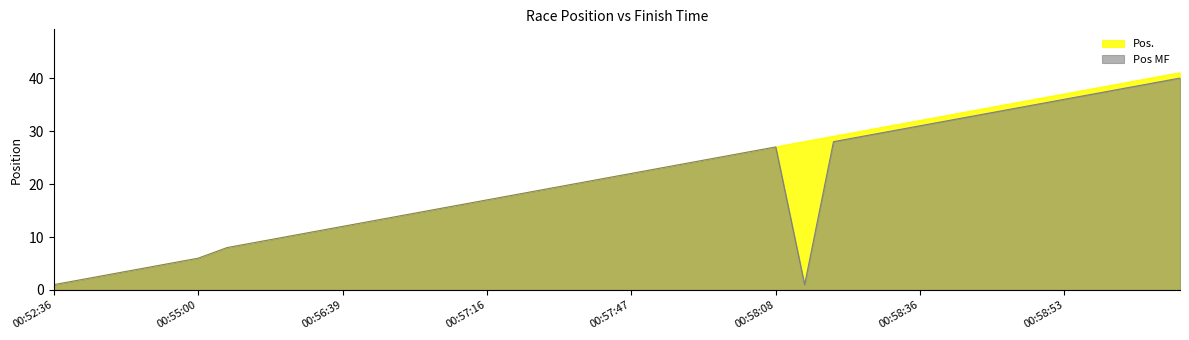

Between 00:57:53 and 00:59:15, which is larger?

00:59:15